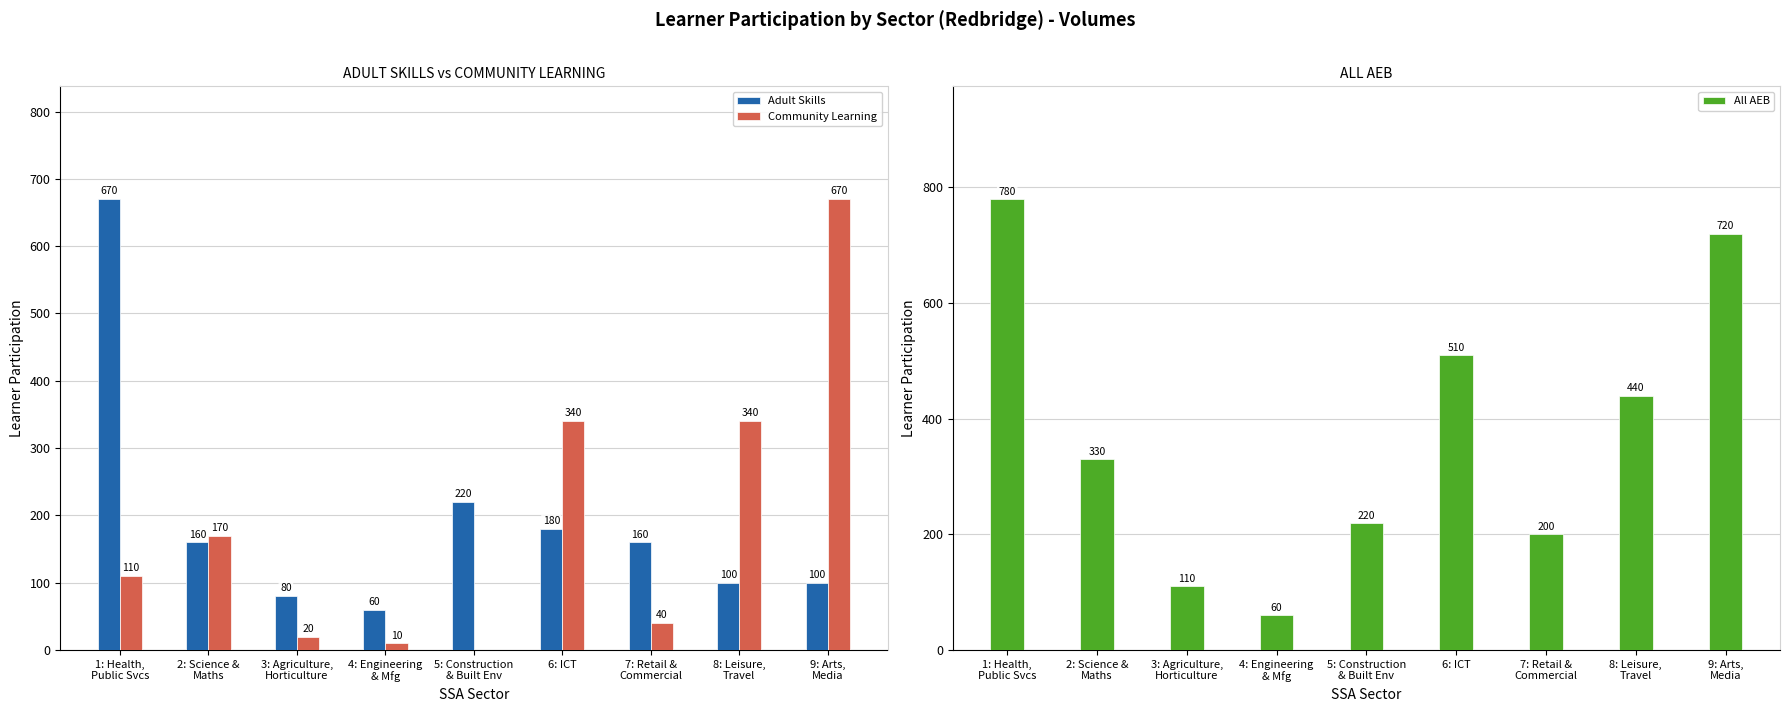

What is the label of the 3rd bar from the right?

7: Retail &
Commercial